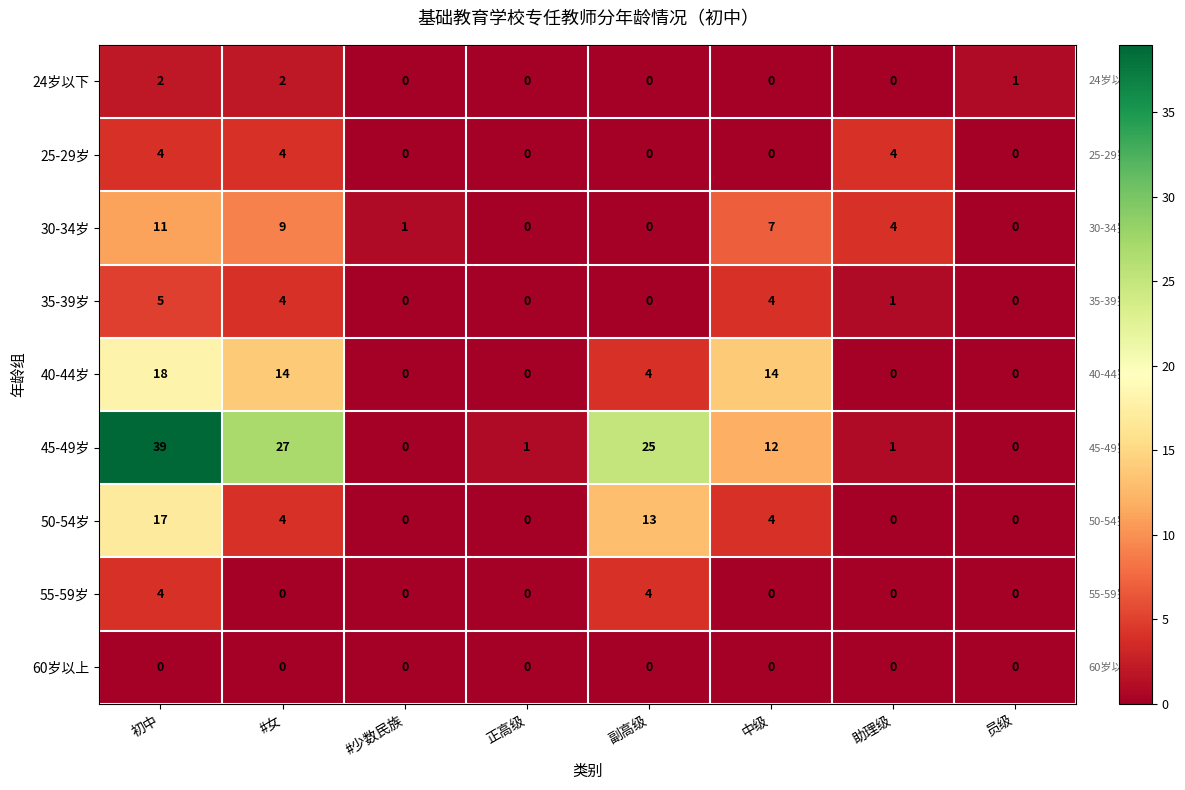

What is the highest value of the 40-44岁 series?

18